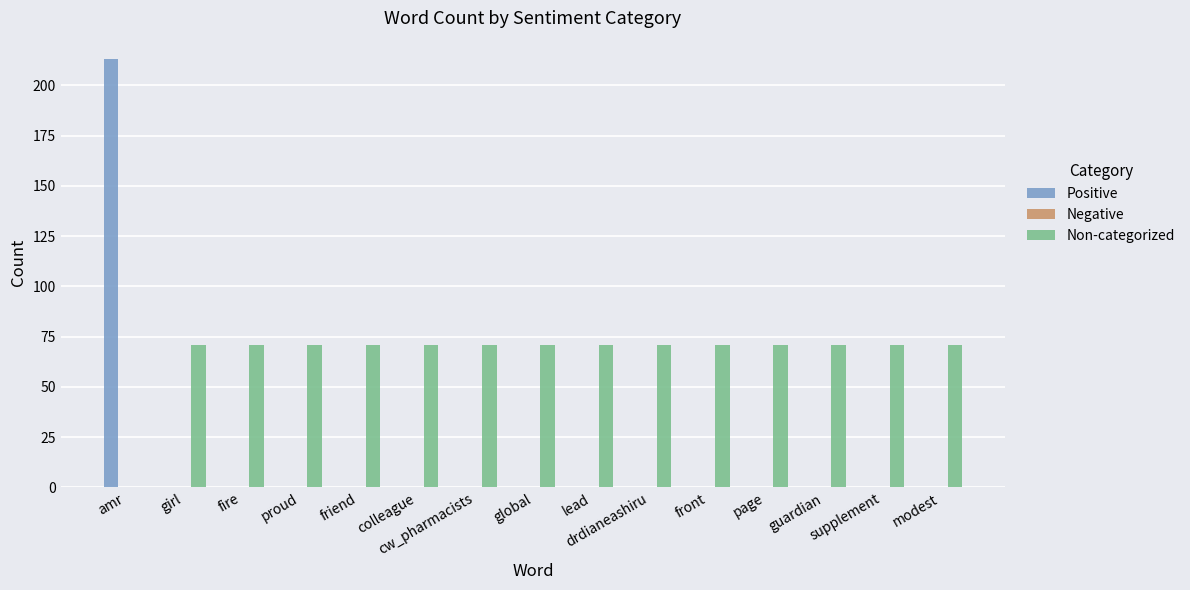

Which series has the widest spread of values?

Positive